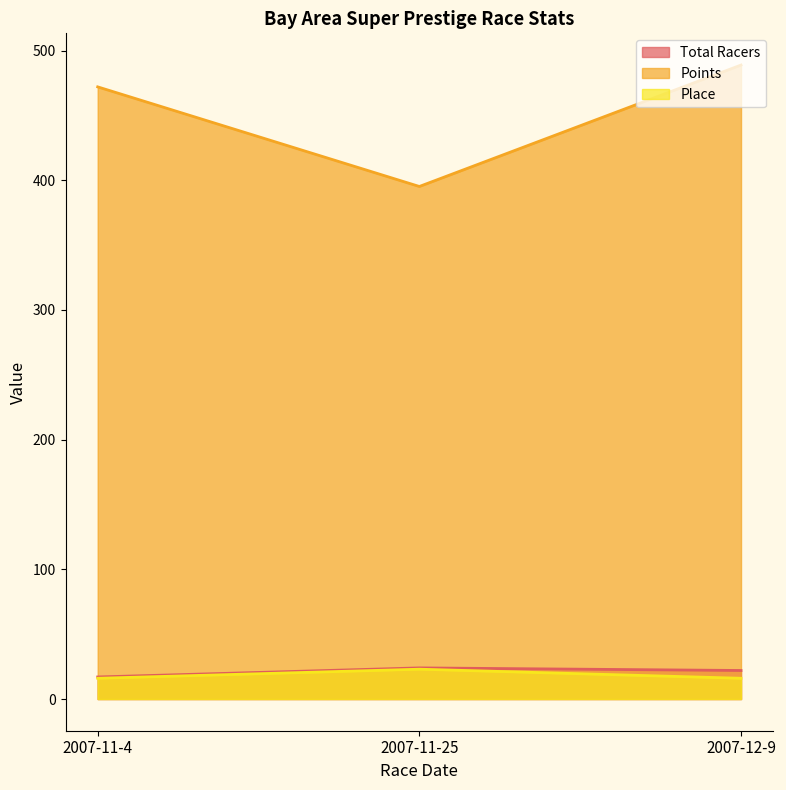

How many values in the Points series are below 472?

1